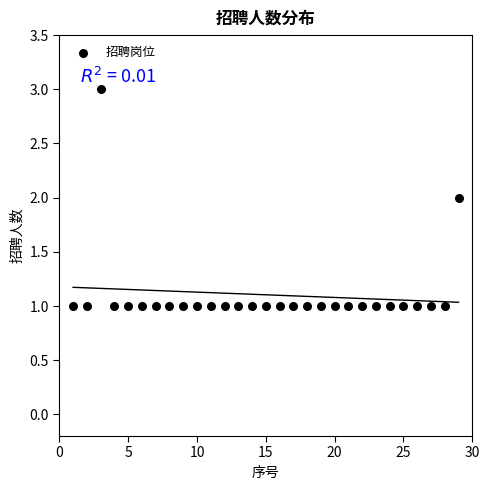

What is the range of X values (max minus min)?

28